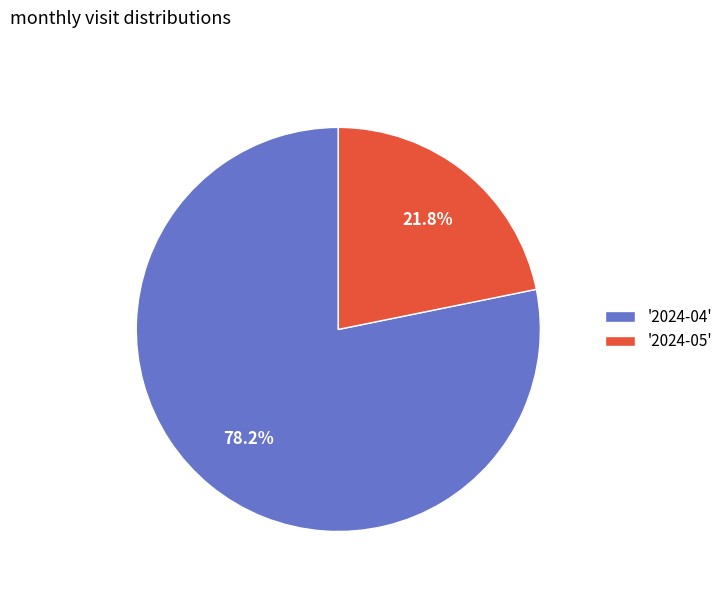

Rank the categories by value from lowest to highest.

'2024-05', '2024-04'